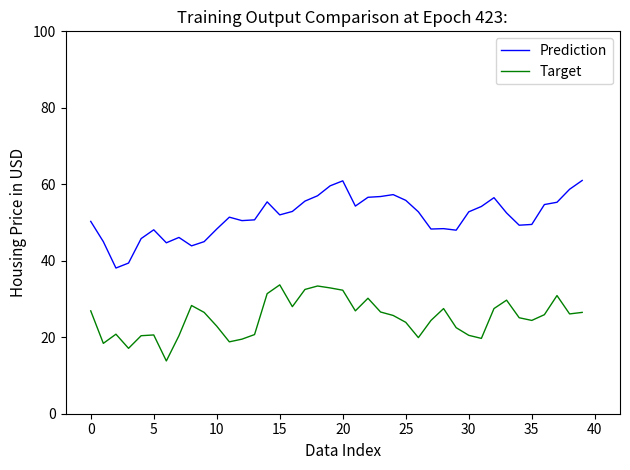

How many lines are shown in the chart?

2